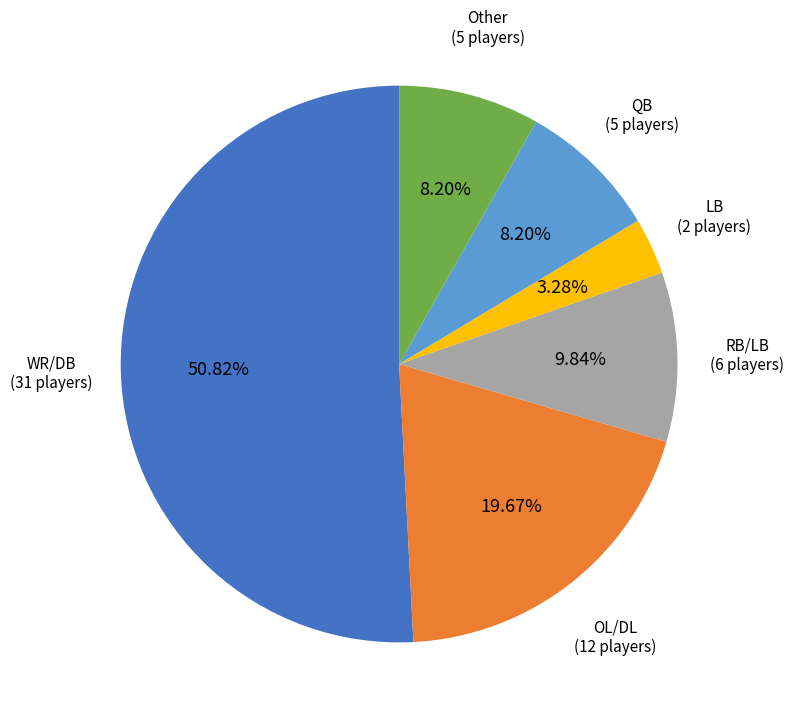

Is there any slice that represents more than half of the pie?

Yes